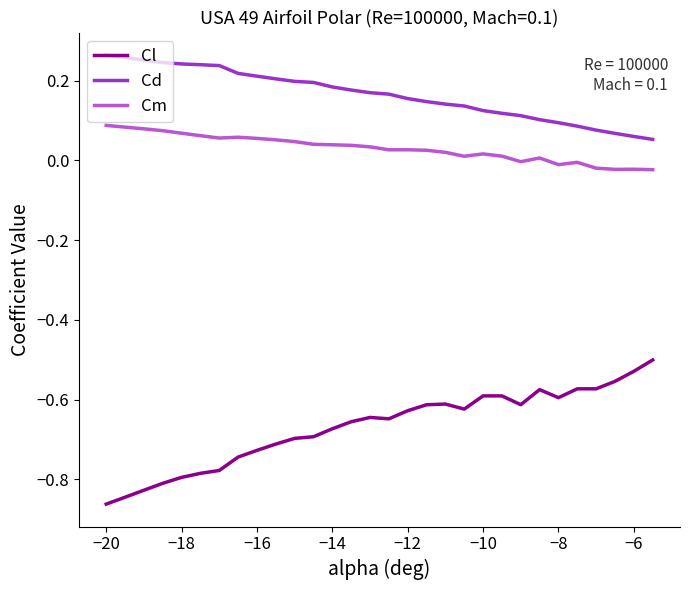

Rank the series by their average value, from highest to lowest.

Cd, Cm, Cl